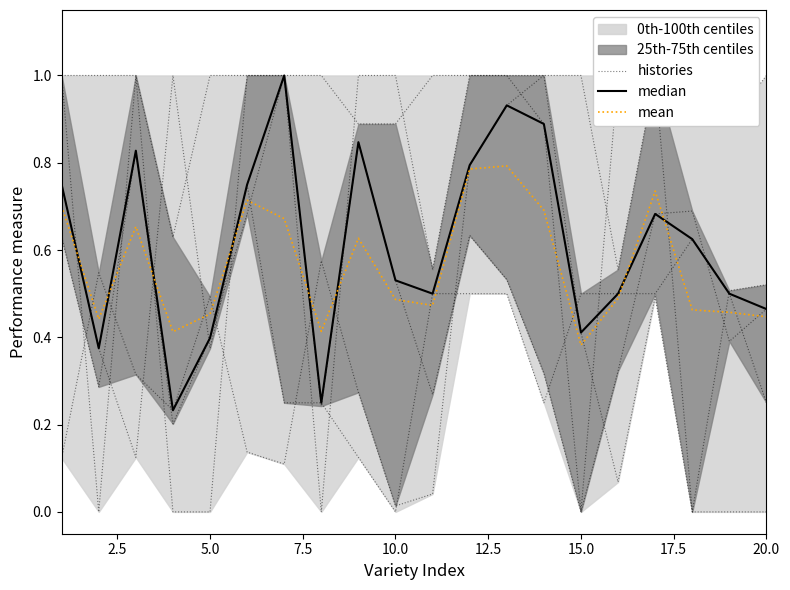

Is it true that histories equals 0.5 at 18?

False